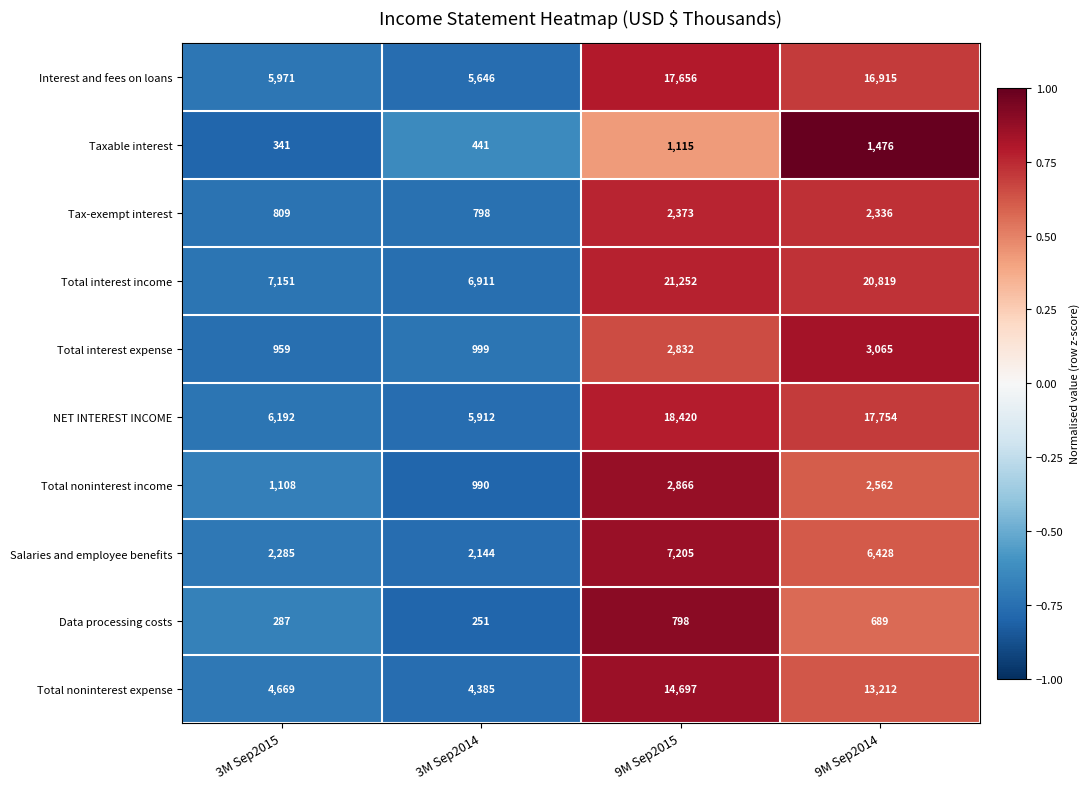

What is the spread (max minus min) of values at 9M Sep2014?

20130